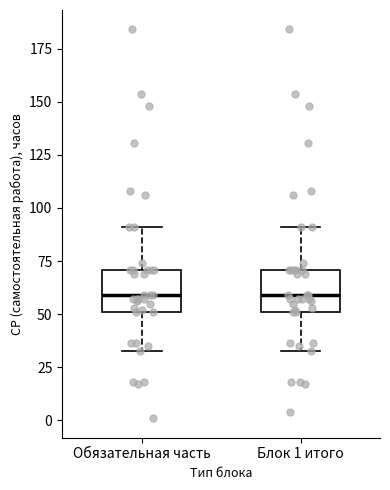

Reading left to right, read every box against the y-axis: the position of its median line, the range the box covers, and the ends of its whiskers. The values are not printed on the chart, so give them approximately, as read against the axis.

Обязательная часть: median 60, box 50 to 70, whiskers 35 to 90
Блок 1 итого: median 60, box 50 to 70, whiskers 35 to 90